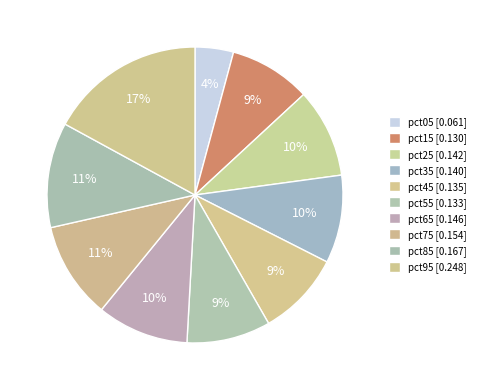

Count the number of slices in the pie.

10